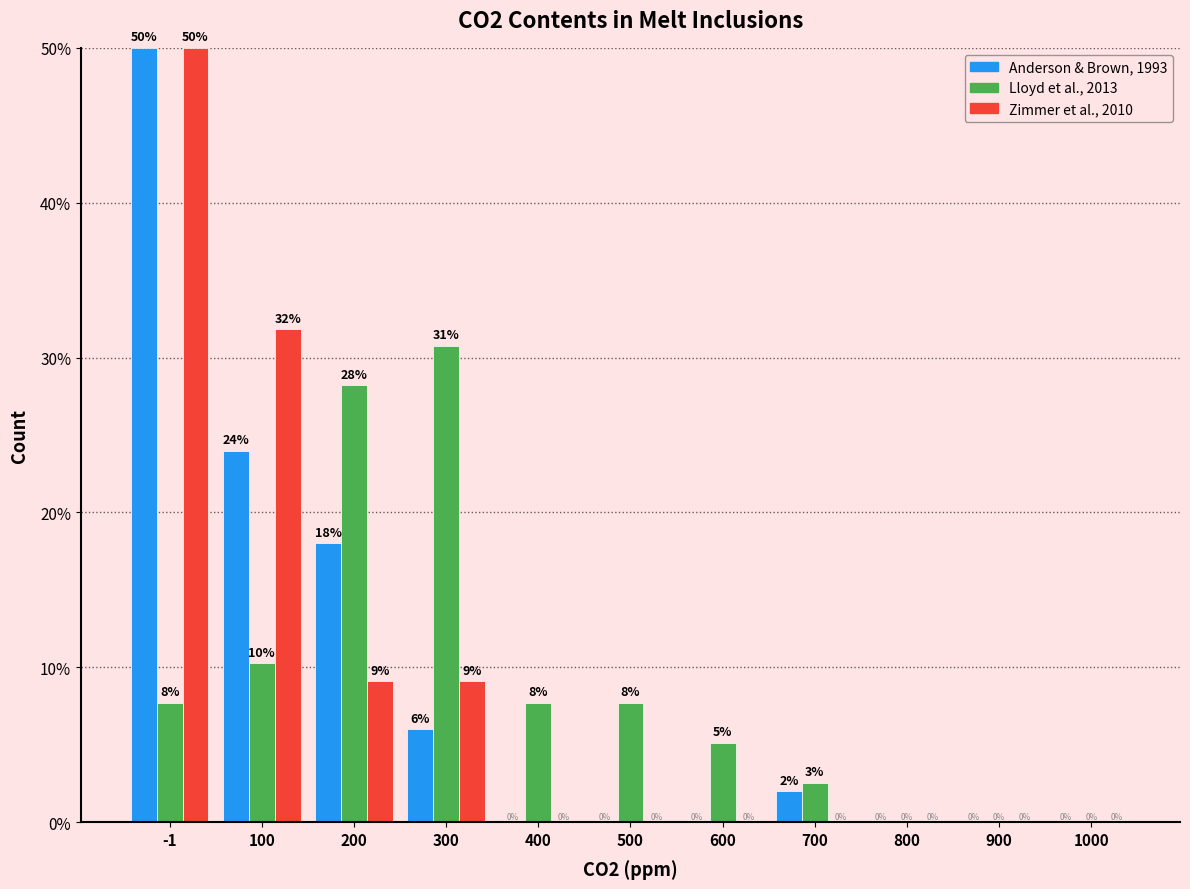

What is the highest value of the Zimmer et al., 2010 series?

50.0